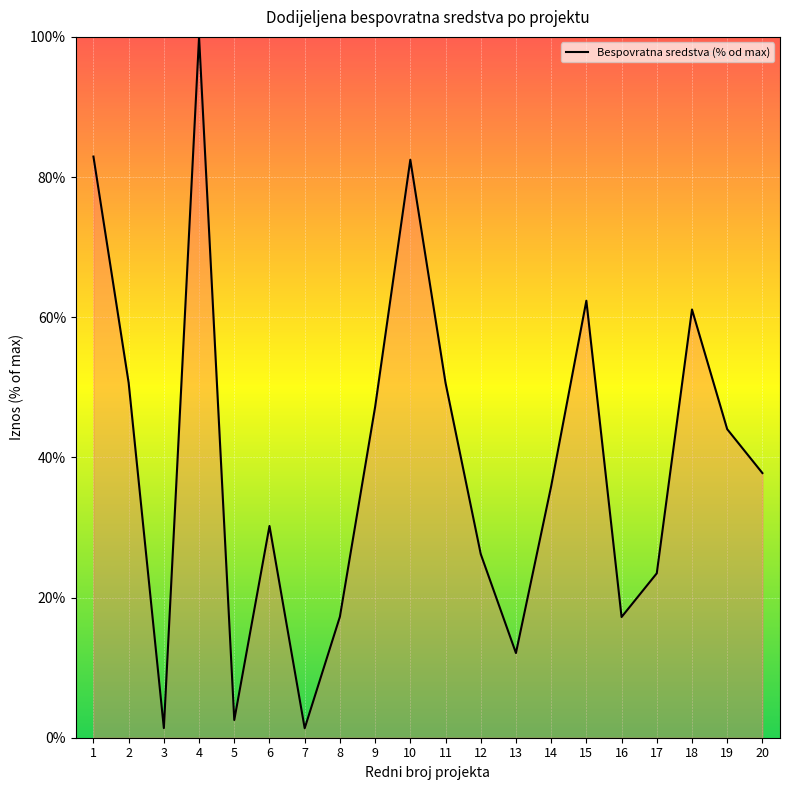

At which category does the data reach its first local peak?

4